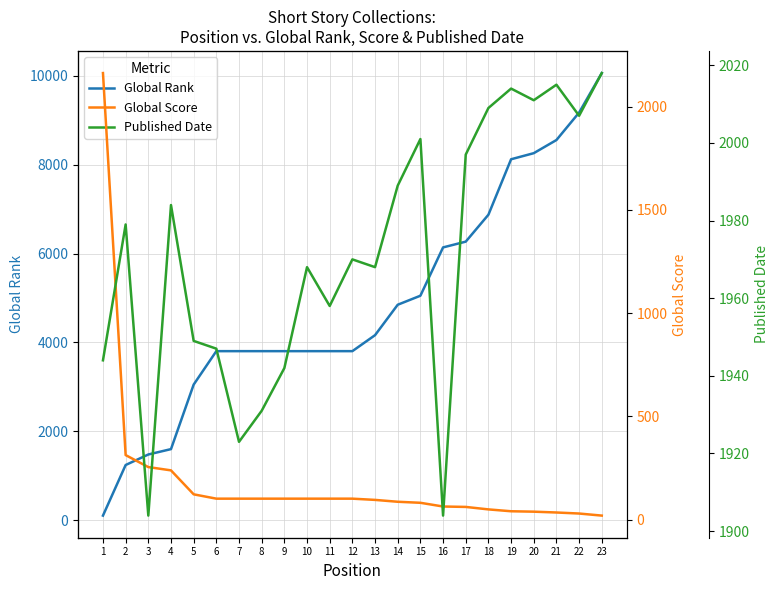

True or false: Published Date and Global Score intersect in this chart.

True